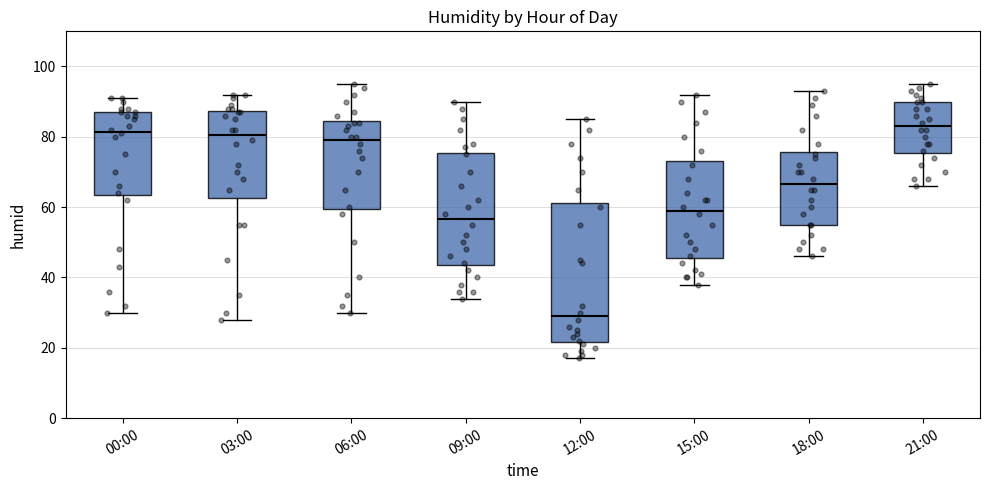

Reading left to right, transcribe this box plot: for each box, give where its median line is, the range the box spans, and where its two whiskers end, as read against the y-axis. The values are not printed on the chart, so give them approximately, as read against the axis.

00:00: median 82, box 64 to 88, whiskers 30 to 92
03:00: median 80, box 62 to 88, whiskers 28 to 92
06:00: median 80, box 60 to 84, whiskers 30 to 96
09:00: median 56, box 44 to 76, whiskers 34 to 90
12:00: median 30, box 22 to 62, whiskers 18 to 86
15:00: median 60, box 46 to 74, whiskers 38 to 92
18:00: median 66, box 56 to 76, whiskers 46 to 94
21:00: median 84, box 76 to 90, whiskers 66 to 96